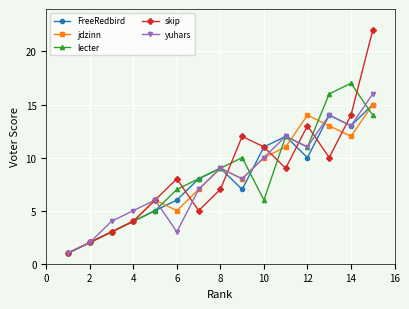

What is the difference between the maximum and minimum values in the jdzinn series?

14